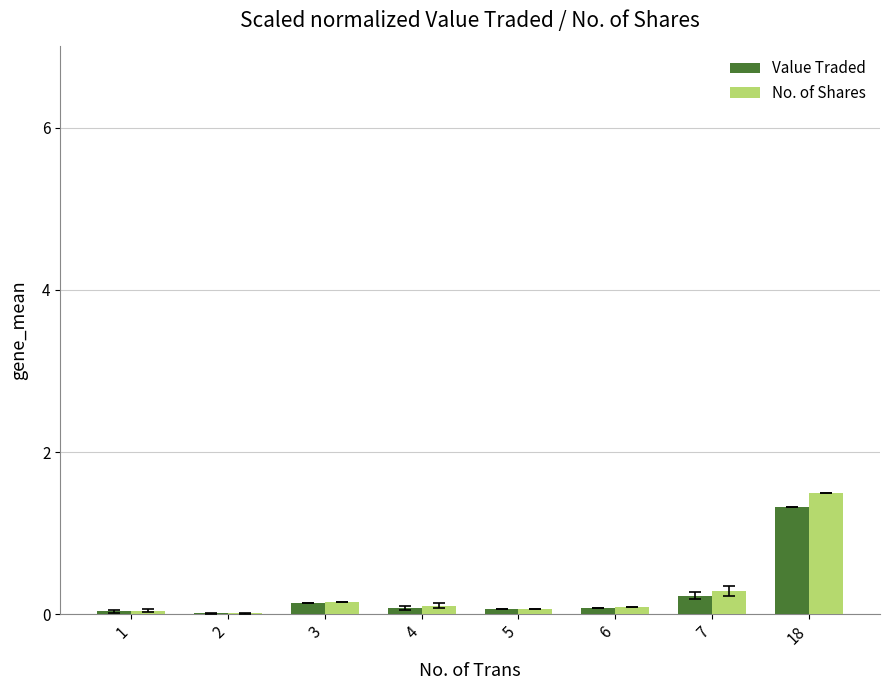

Which category has the highest value in the No. of Shares series?

18